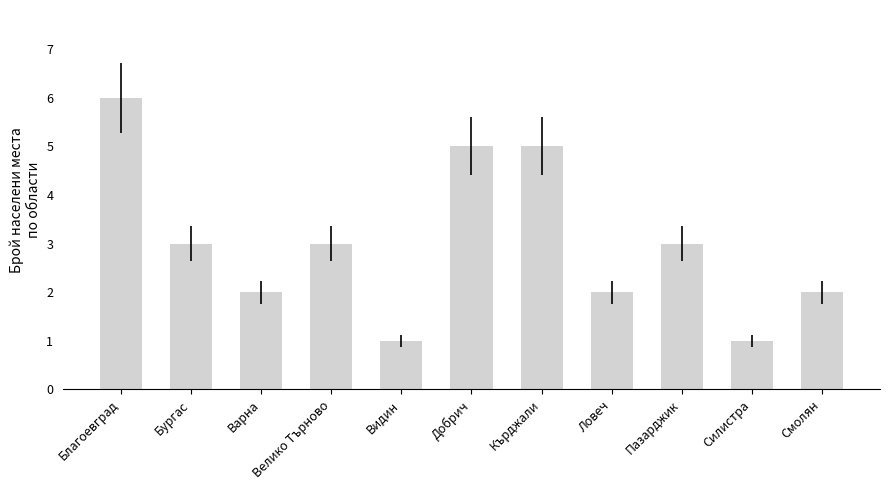

Reading left to right, list all the values displayed in this chart.

Благоевград=6	Бургас=3	Варна=2	Велико Търново=3	Видин=1	Добрич=5	Кърджали=5	Ловеч=2	Пазарджик=3	Силистра=1	Смолян=2